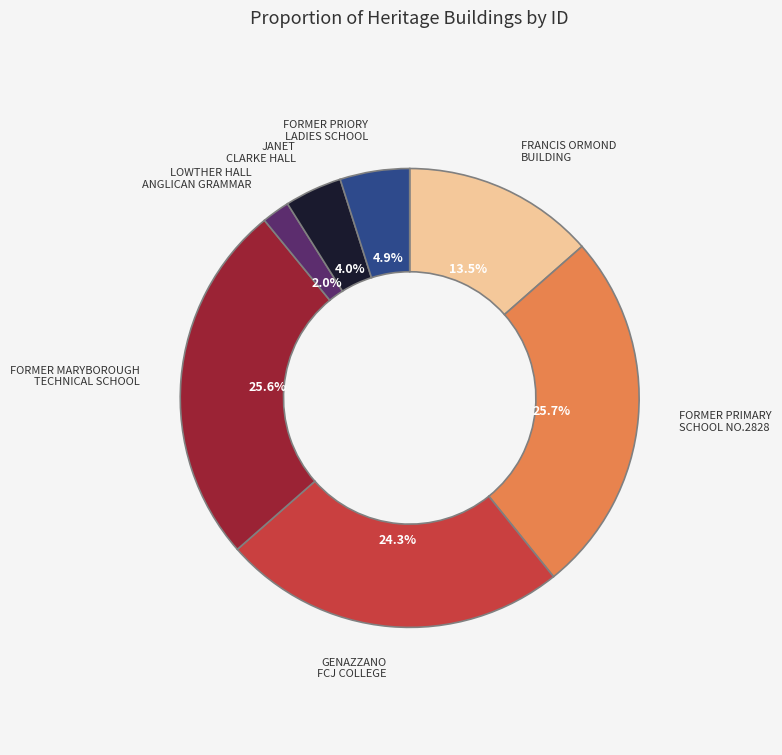

The FORMER PRIMARY SCHOOL NO.2828 slice represents 40% of the pie. True or false?

False